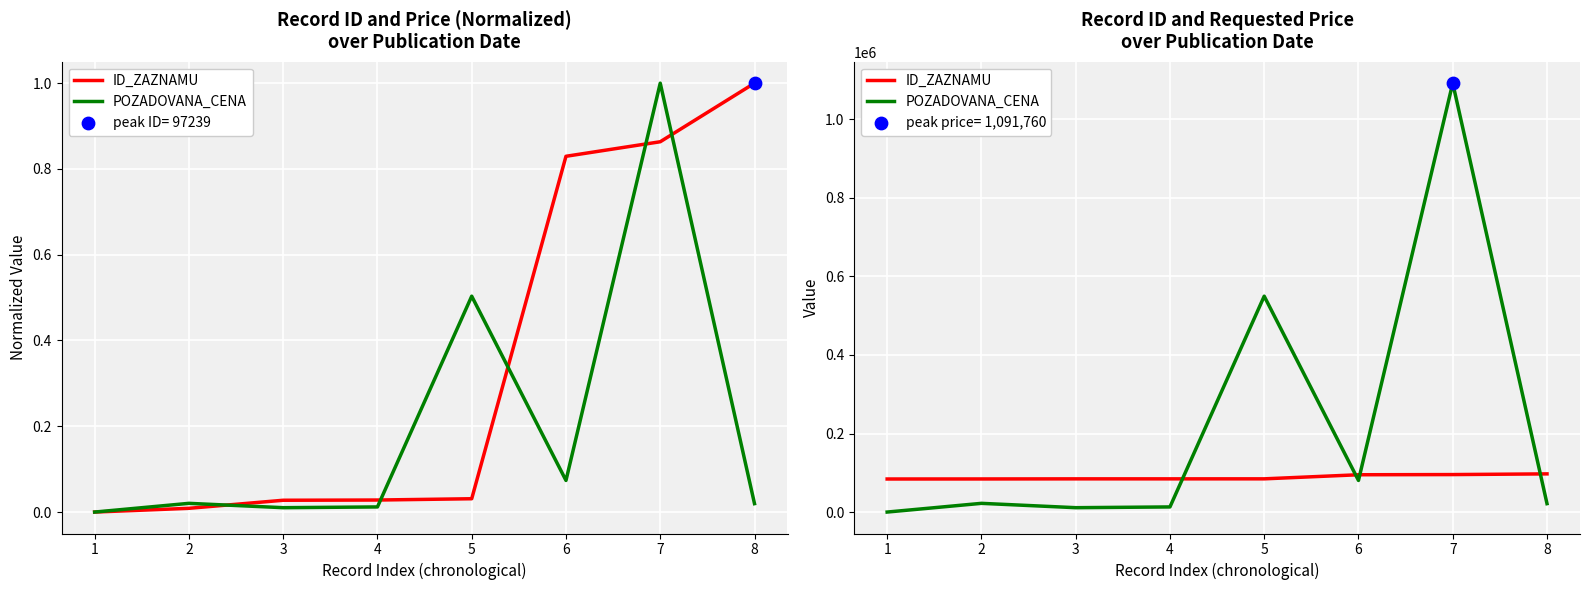

At how many categories does at least one series exceed 106578?

2